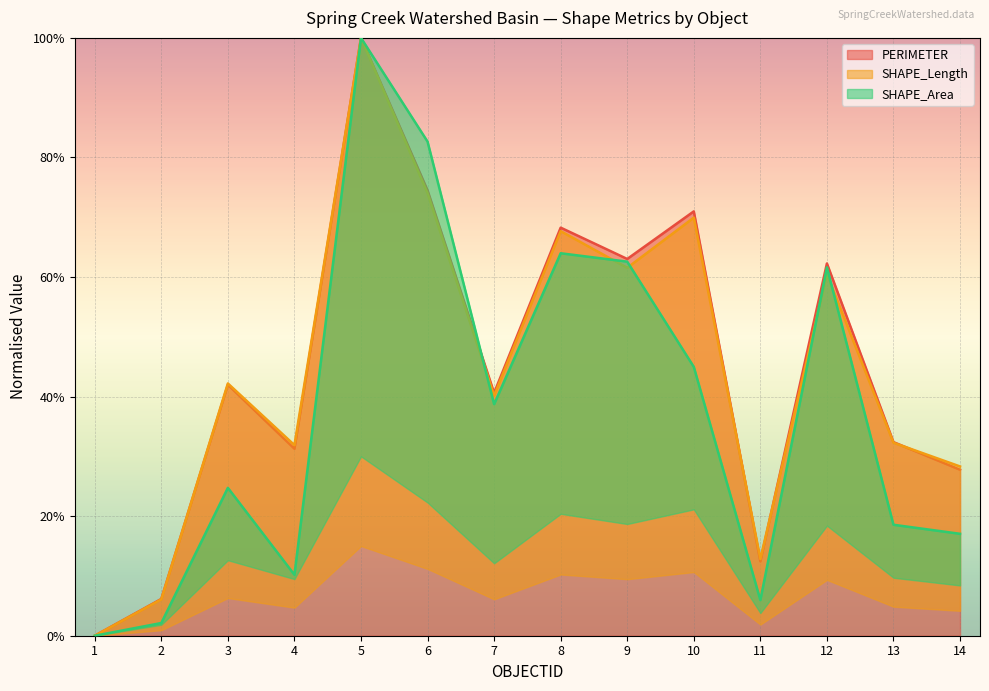

Is the value of SHAPE_Area at 8 greater than the value of SHAPE_Length at 8?

No